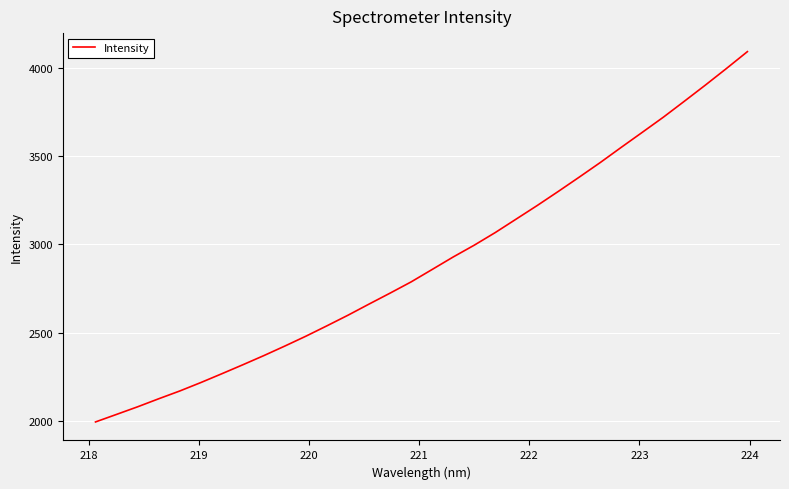

What is the difference between the maximum and minimum values?

2098.5